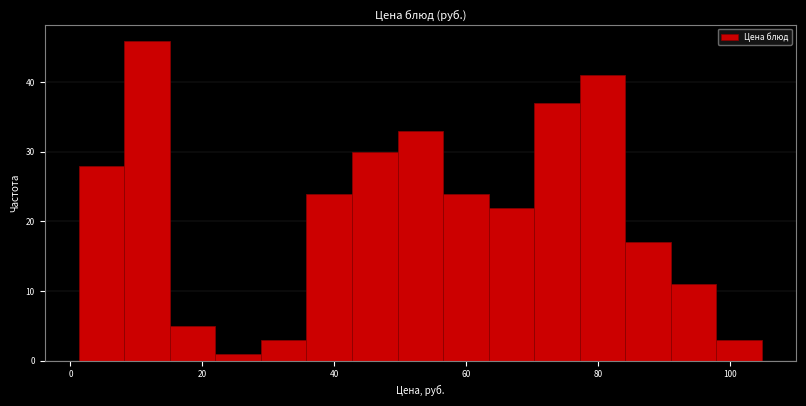

Around what value on the x-axis is the tallest bar? Give the approximate position of its centre, as read against the axis.

12